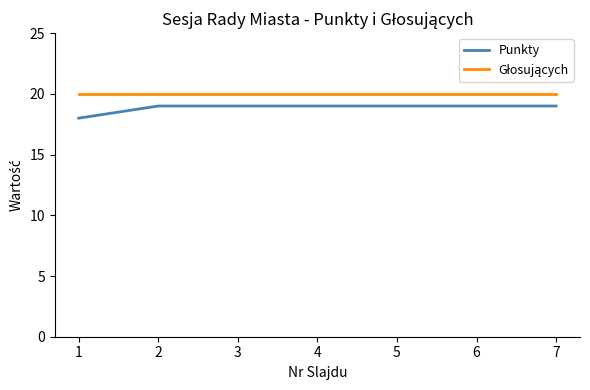

At which label is Punkty closest to 18?

1